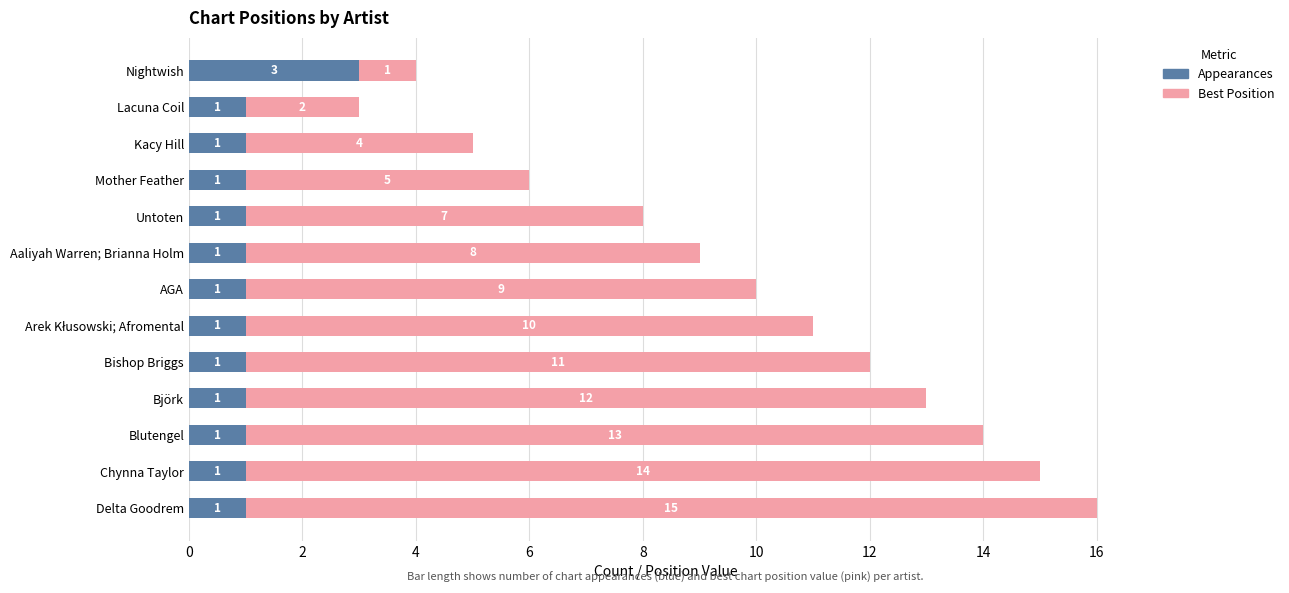

How many values in the Appearances series exceed 1?

1